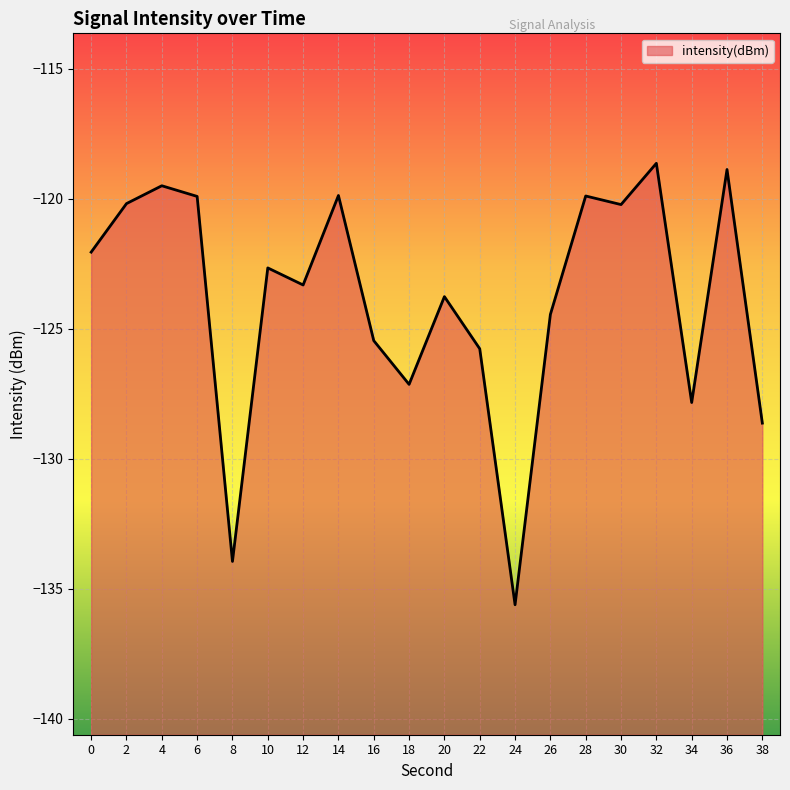

What is the change in value from 10 to 28?

+2.8